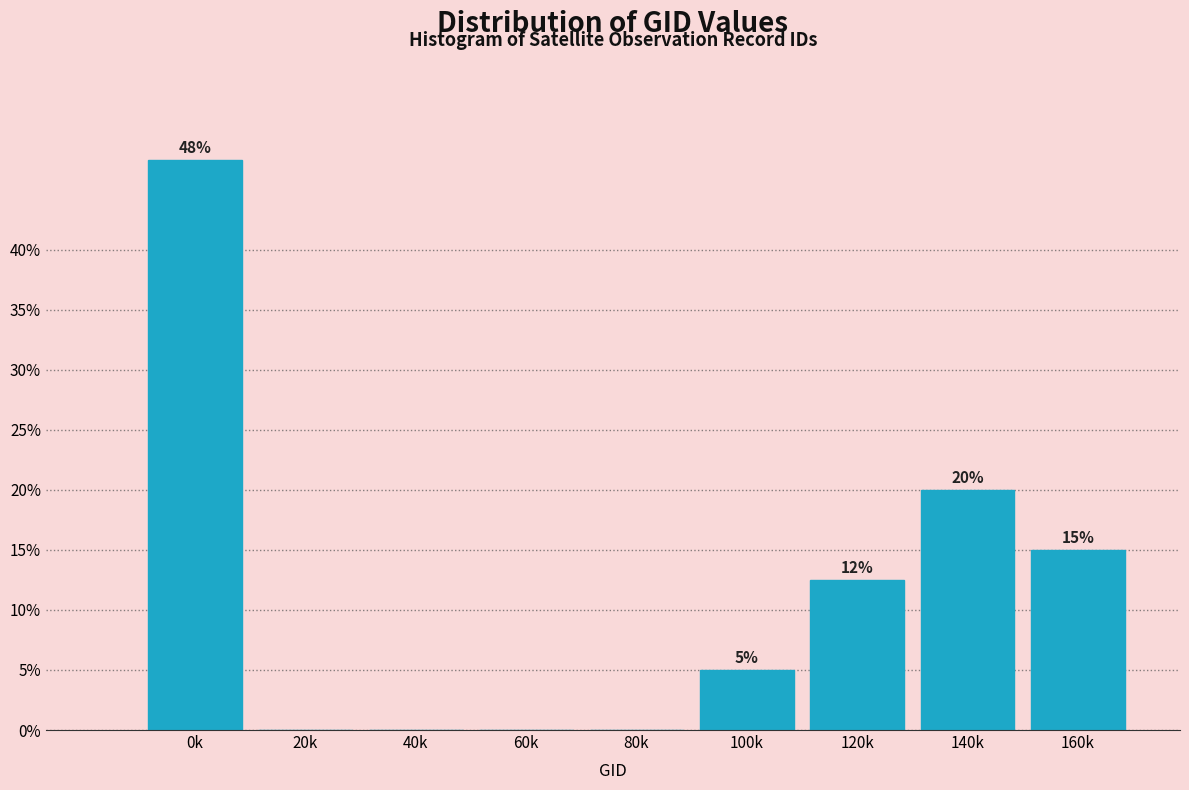

Which label corresponds to the largest value in the chart?

0k